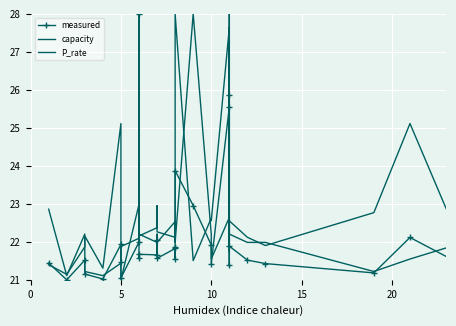

Read the P_rate value at 5.

21.9